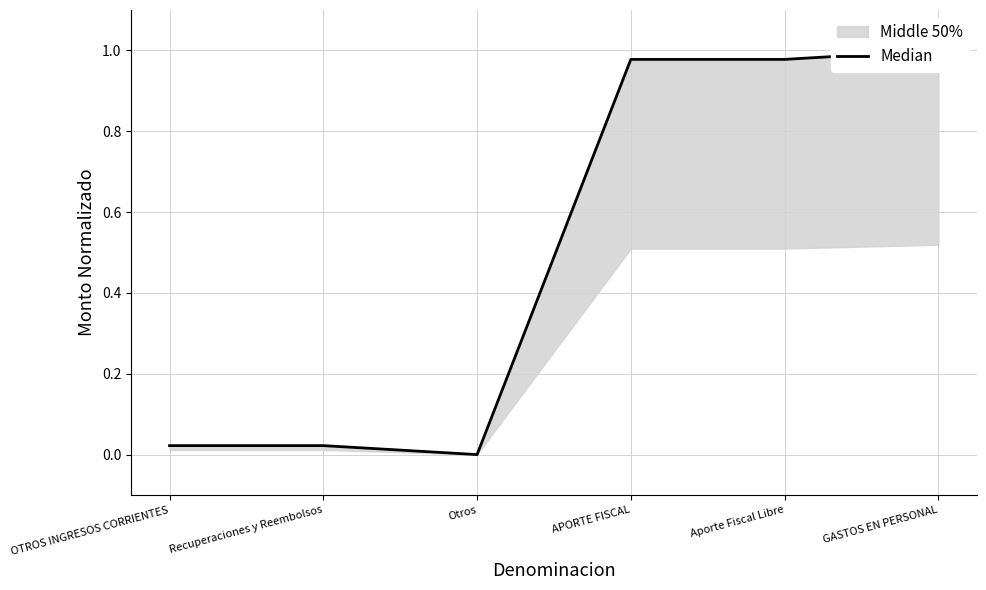

Is it true that the value at Recuperaciones y Reembolsos is 0.0?

False